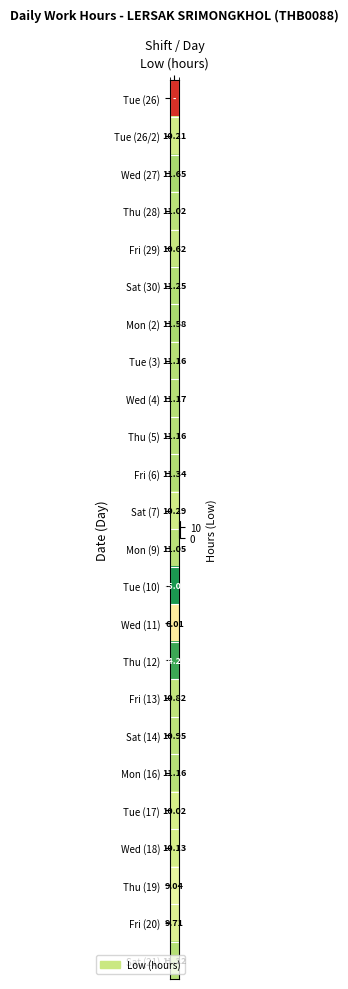

Reading right to left, list all the values displayed in this chart.

26: 10.2	0.0
27: 0.0	11.7
28: 0.0	11.0
29: 0.0	10.6
30: 0.0	11.2
2: 0.0	11.6
3: 0.0	11.2
4: 0.0	11.2
5: 0.0	11.2
6: 0.0	11.3
7: 0.0	10.3
9: 0.0	11.1
10: 0.0	15.0
11: 0.0	6.0
12: 0.0	14.3
13: 0.0	10.8
14: 0.0	10.9
16: 0.0	11.2
17: 0.0	10.0
18: 0.0	10.1
19: 0.0	9.0
20: 0.0	9.7
21: 0.0	11.2